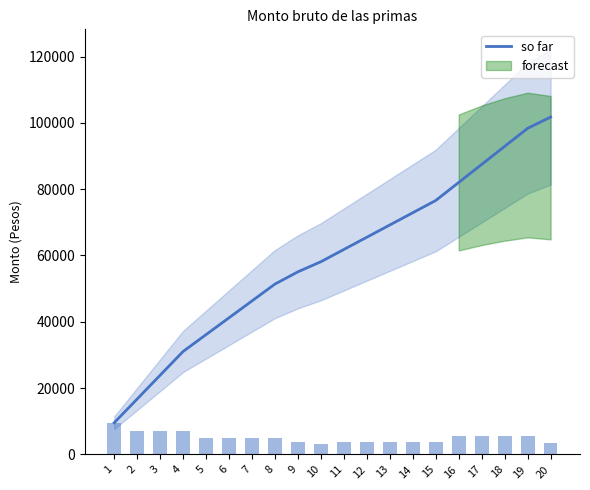

What is the average value?

58895.1